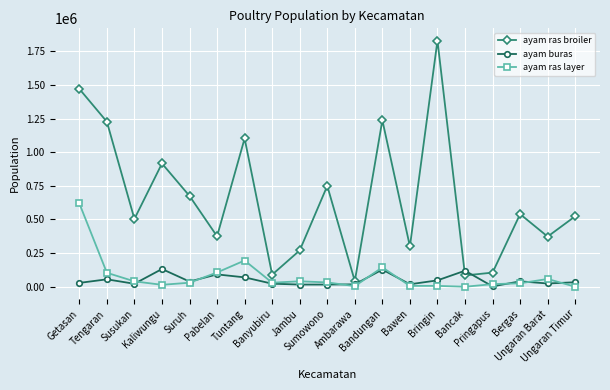

What is the total value across all series at Pabelan?

572681